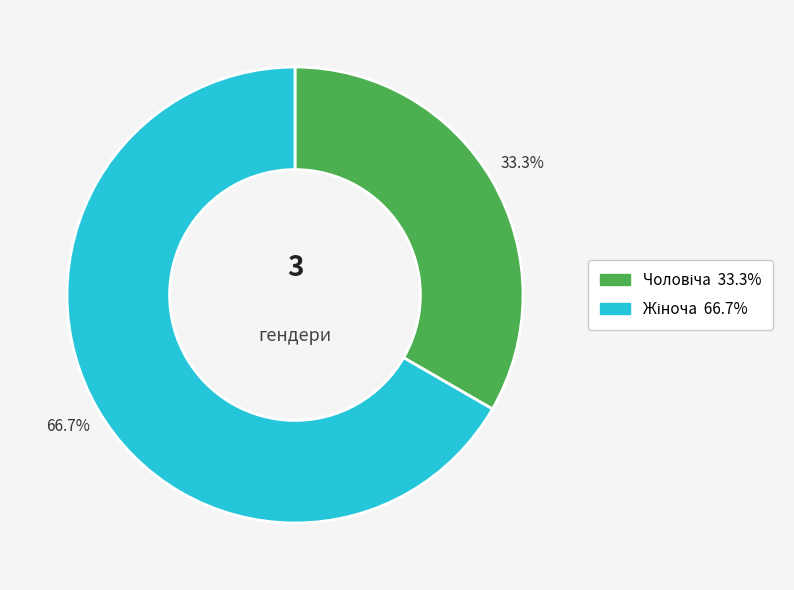

Is there a majority slice in this chart?

Yes